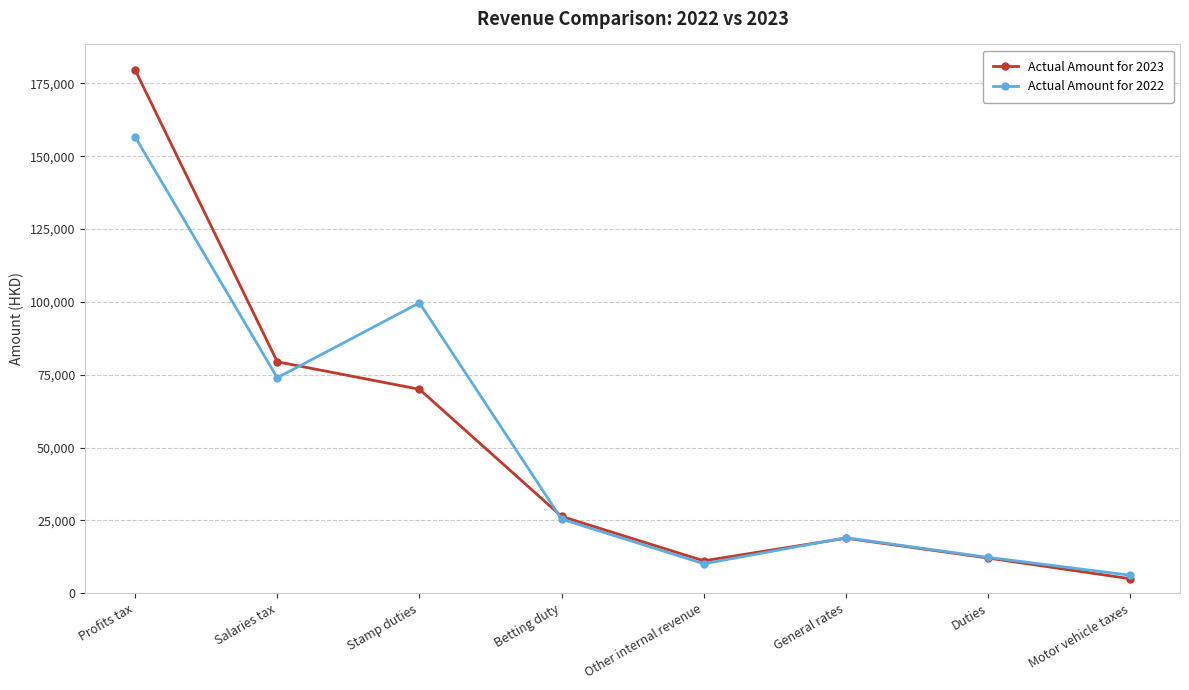

How many interior local valleys does the Actual Amount for 2023 series have?

1